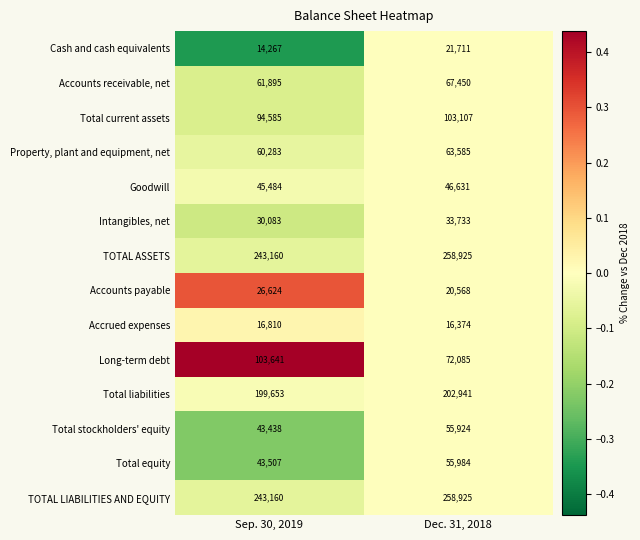

What is the difference between the highest and lowest values at Sep. 30, 2019?

228893